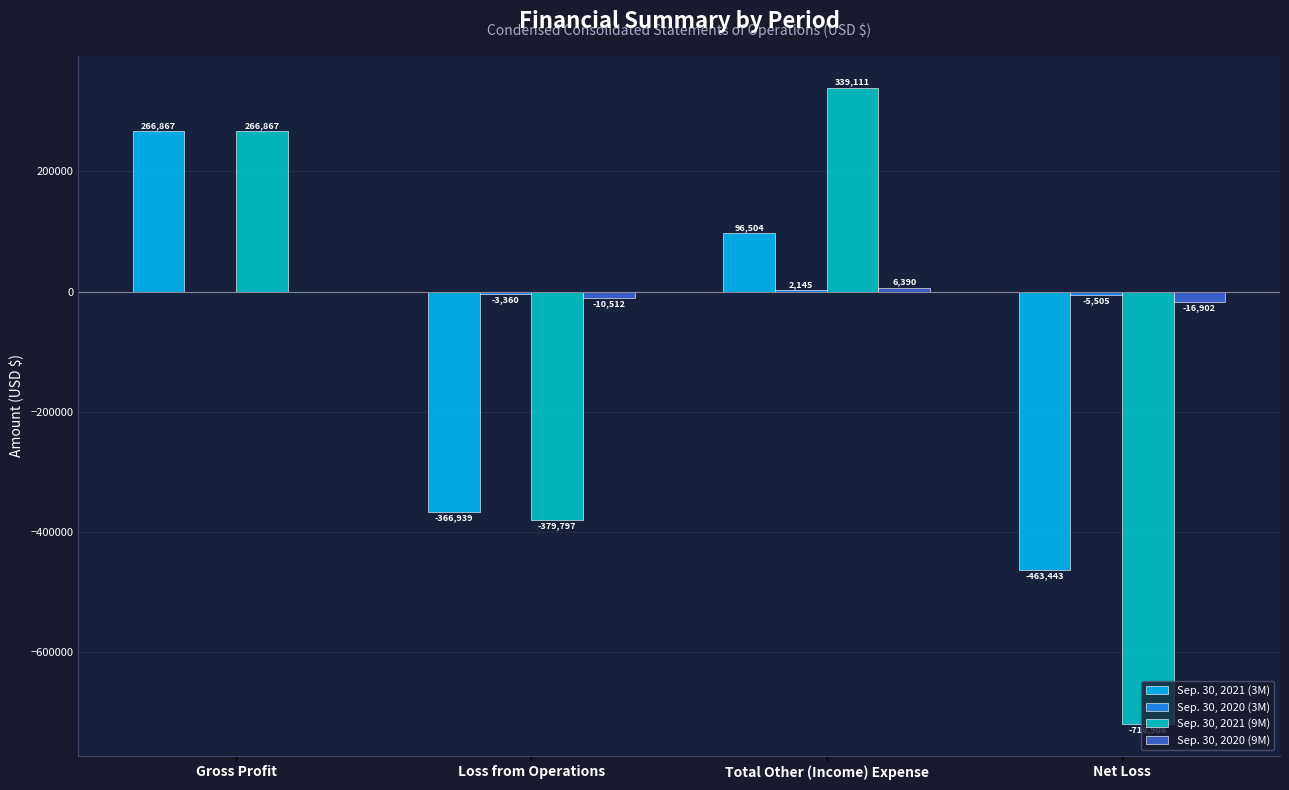

The Sep. 30, 2021 (3M) series shows 266867 at Gross Profit. True or false?

True